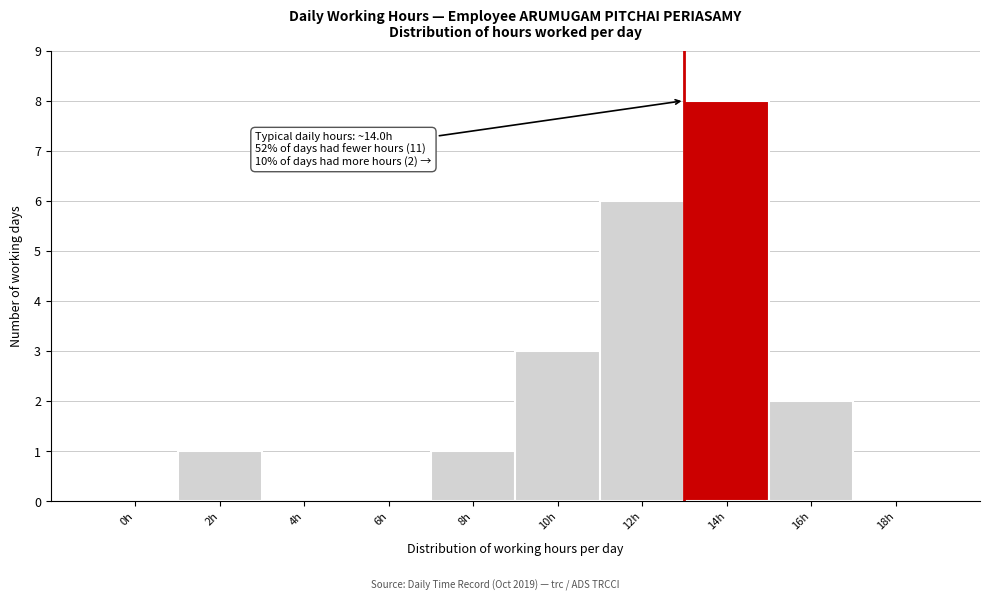

Reading left to right, what are all the values shown in this chart?

0h=0	2h=1	4h=0	6h=0	8h=1	10h=3	12h=6	14h=8	16h=2	18h=0